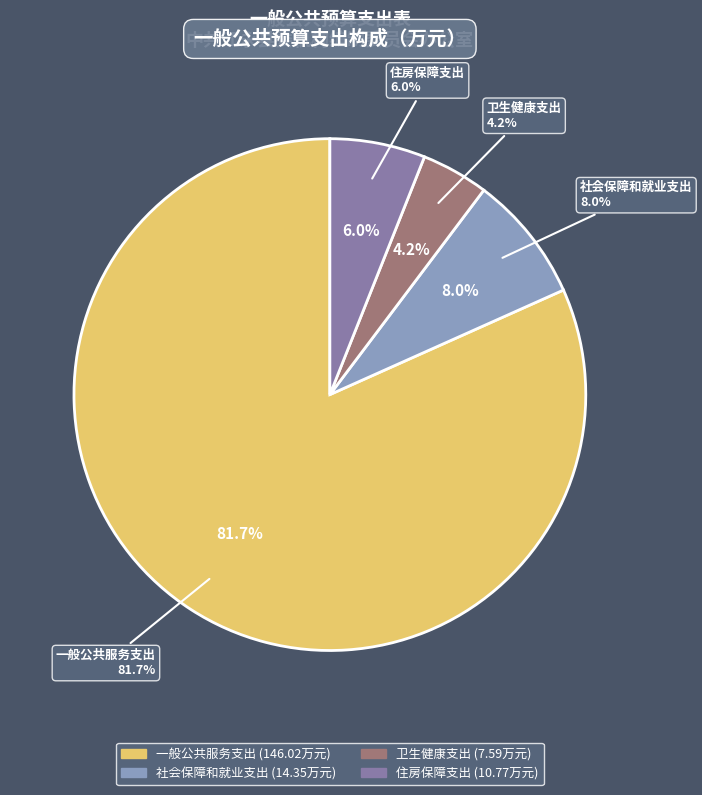

What is the change in value from 一般公共服务支出 to 住房保障支出?

-135.2